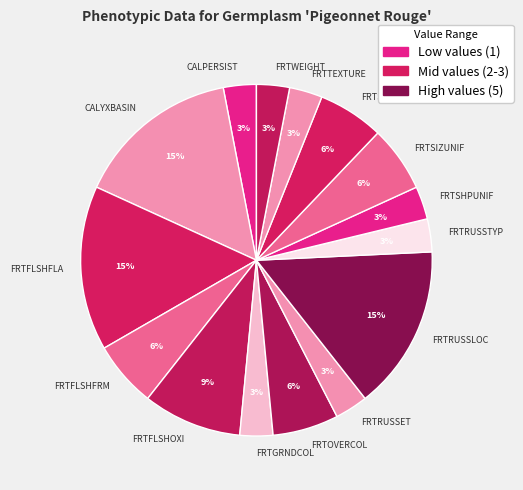

Which has a higher value, FRTFLSHFLA or FRTOVERCOL?

FRTFLSHFLA